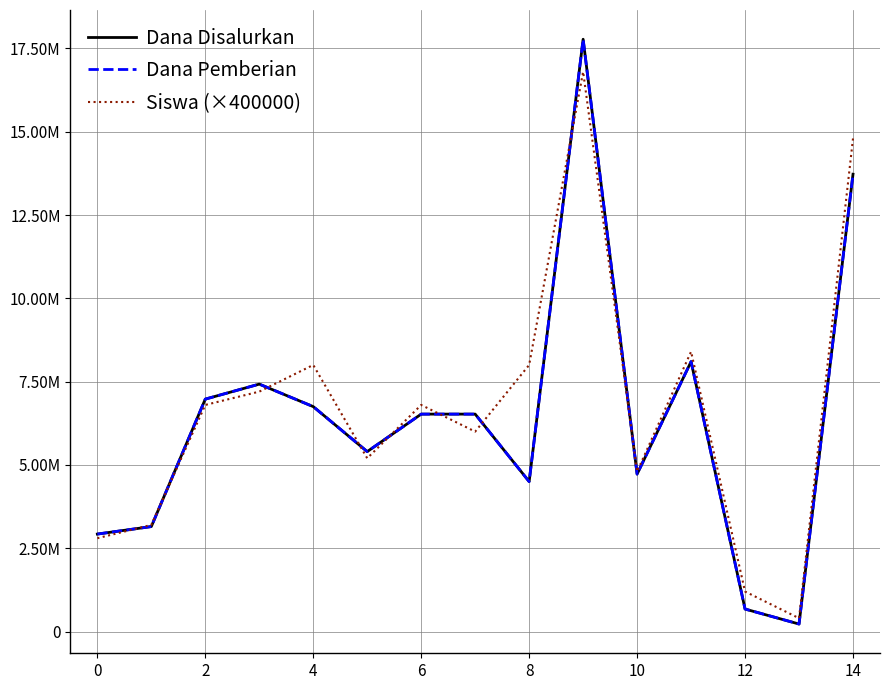

Reading left to right, list all the values displayed in this chart.

Dana Disalurkan: 2925000	3150000	6975000	7425000	6750000	5400000	6525000	6525000	4500000	17775000	4725000	8100000	675000	225000	13725000
Dana Pemberian: 2925000	3150000	6975000	7425000	6750000	5400000	6525000	6525000	4500000	17775000	4725000	8100000	675000	225000	13725000
Siswa (×400000): 2800000	3200000	6800000	7200000	8000000	5200000	6800000	6000000	8000000	16800000	4800000	8400000	1200000	400000	14800000